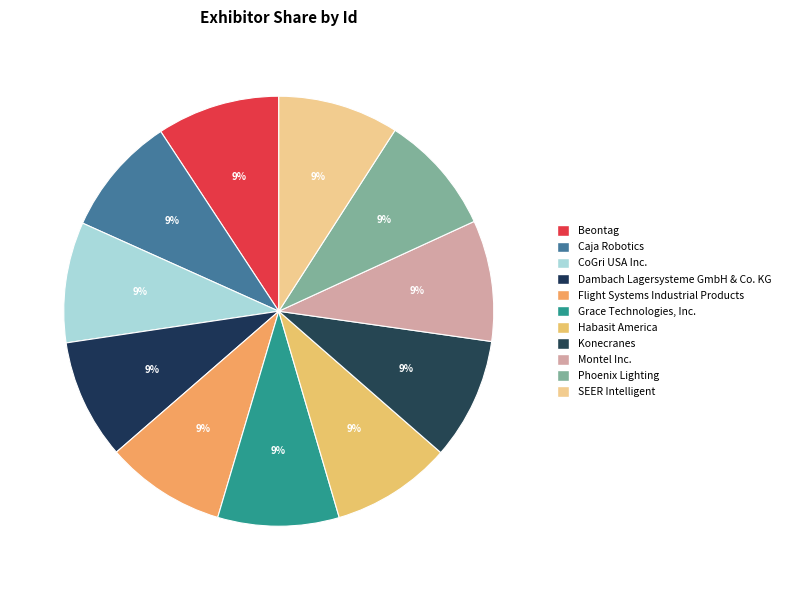

Which category has the biggest portion of the pie?

Beontag